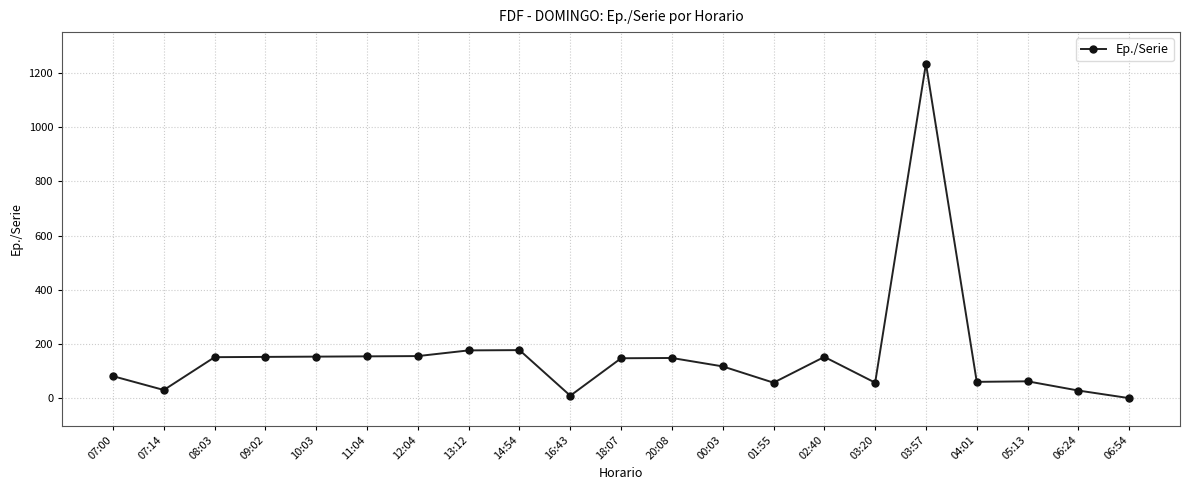

How many values are below 148?

10